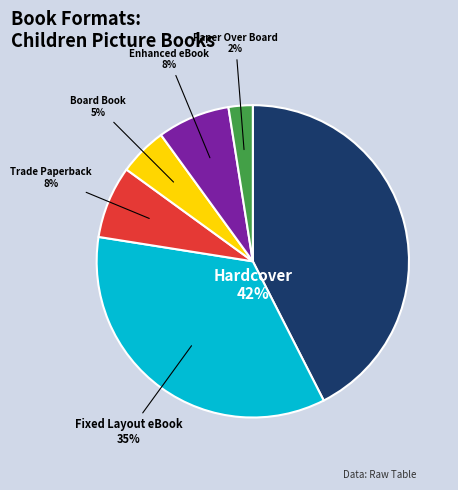

Does Fixed Layout eBook account for over 50% of the chart?

No